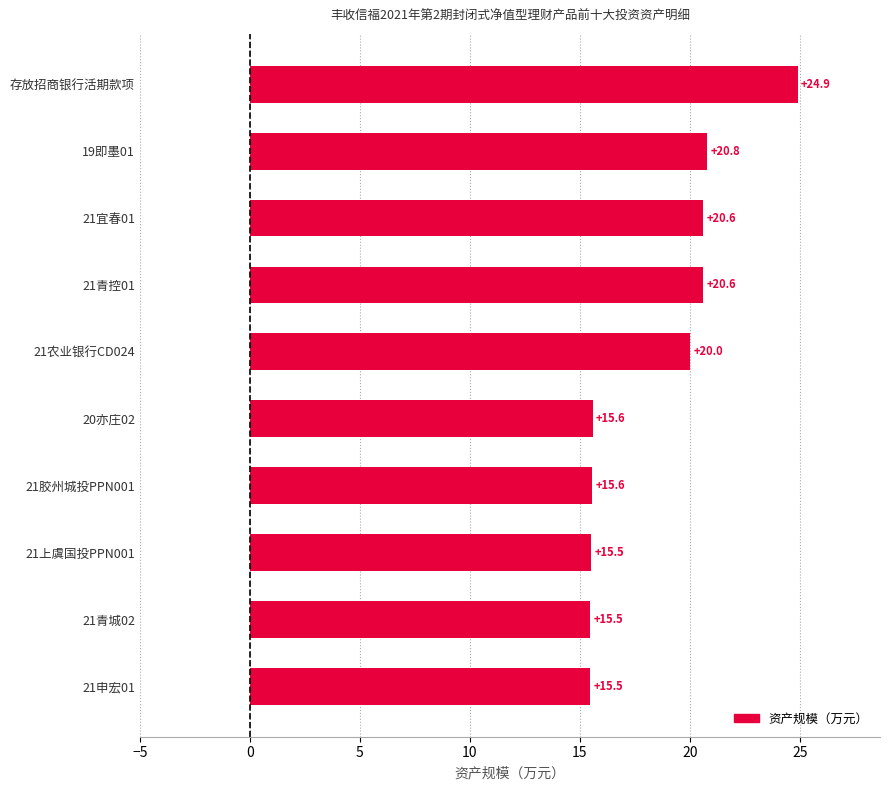

Which label corresponds to the largest value in the chart?

存放招商银行活期款项